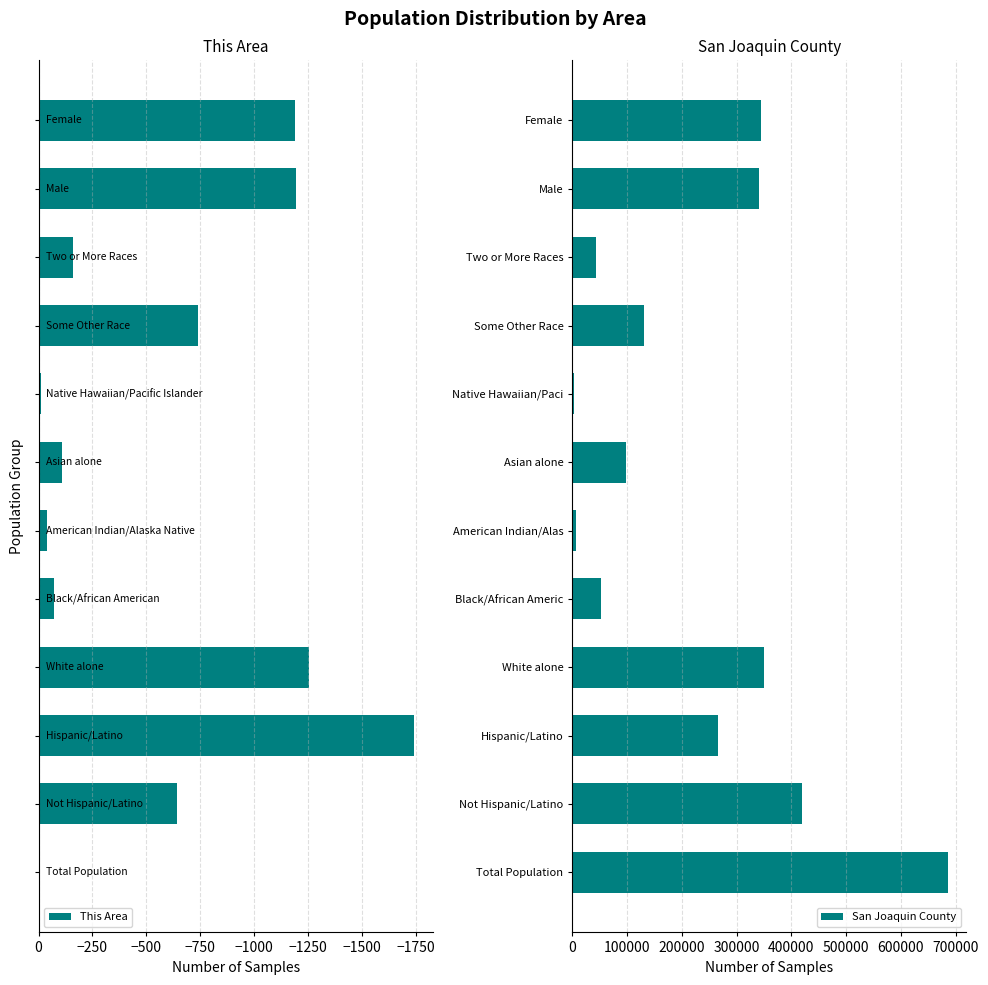

Which category has the highest value in the San Joaquin County series?

Total Population